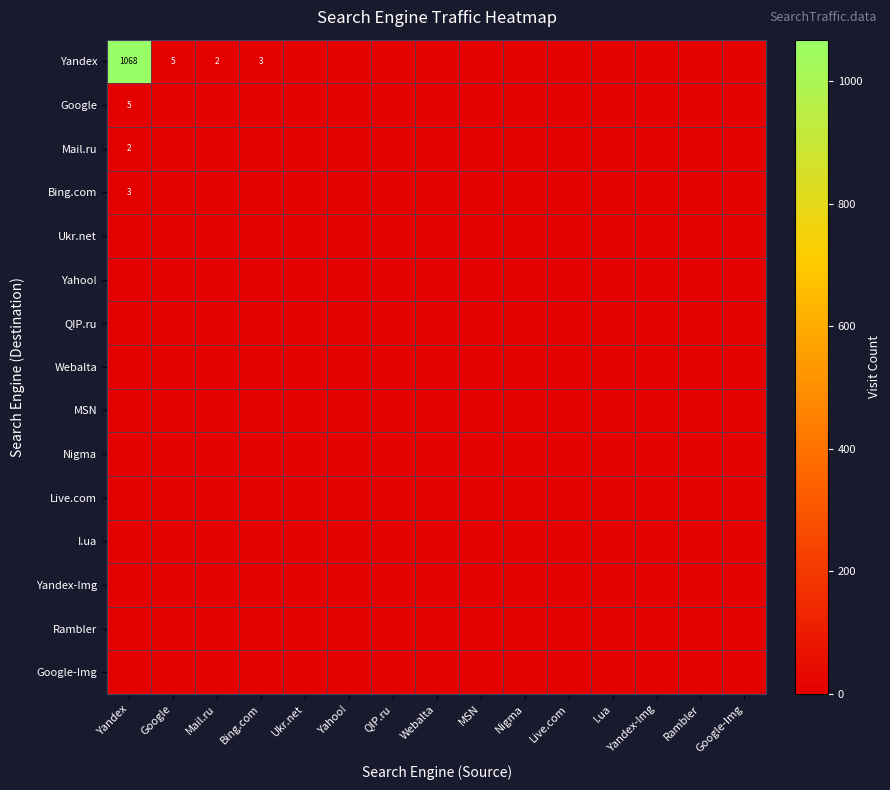

Between Google-Img and Yahoo!, which is larger?

Google-Img